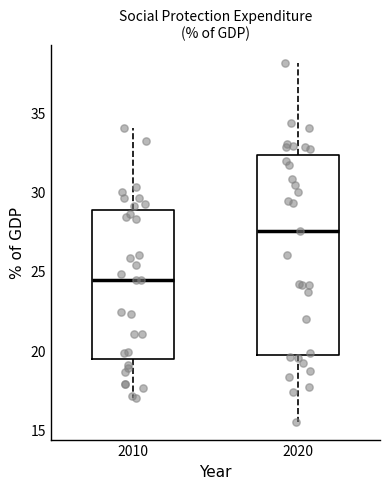

Reading left to right, transcribe this box plot: for each box, give where its median line is, the range the box spans, and where its two whiskers end, as read against the y-axis. The values are not printed on the chart, so give them approximately, as read against the axis.

2010: median 24.5, box 19.5 to 29.0, whiskers 17.0 to 34.0
2020: median 27.5, box 19.5 to 32.5, whiskers 15.5 to 38.0